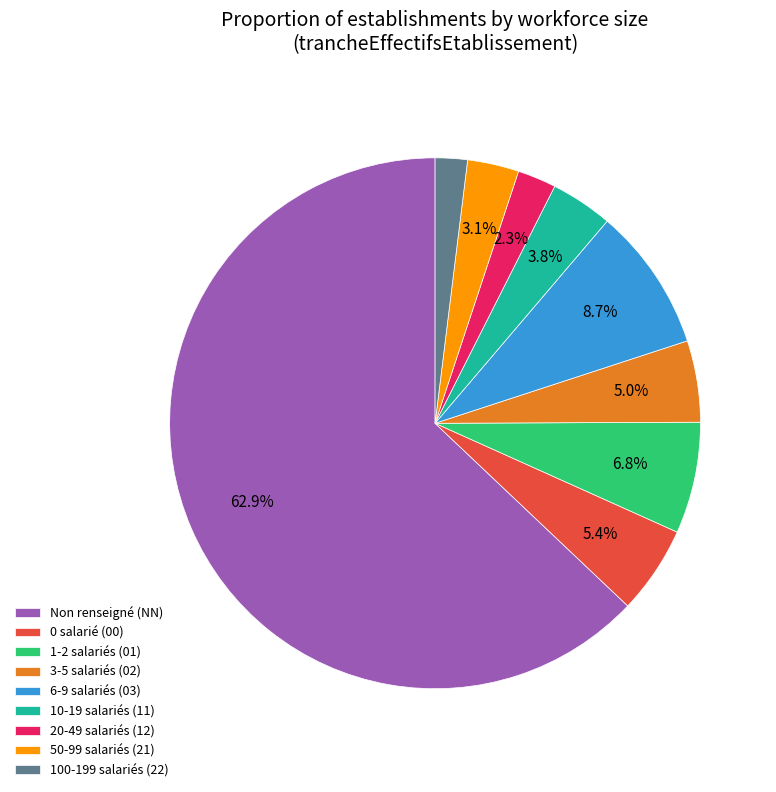

Which category has the biggest portion of the pie?

Non renseigné (NN)